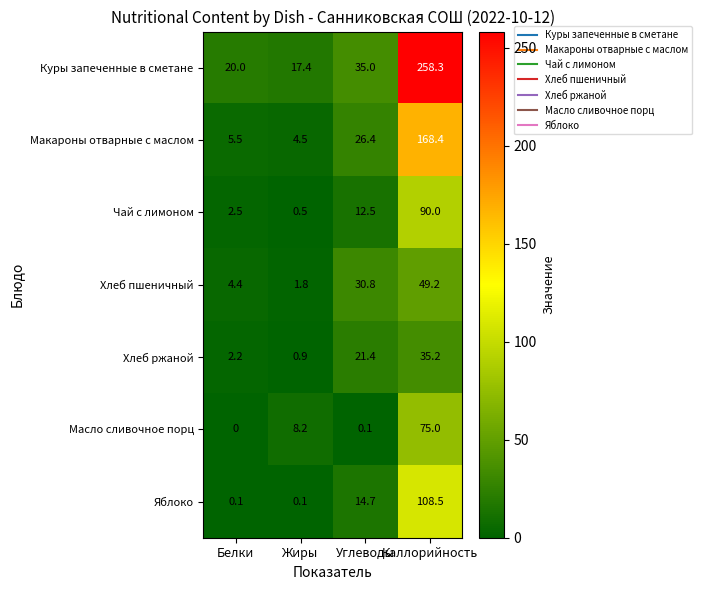

Which series changed the most between Жиры and Углеводы?

Хлеб пшеничный